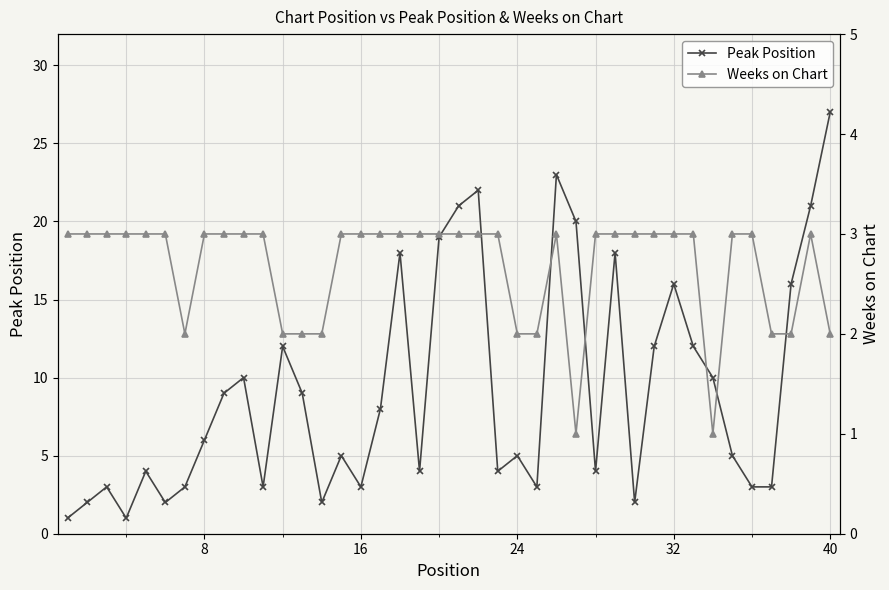

What is the maximum value for Peak Position?

27